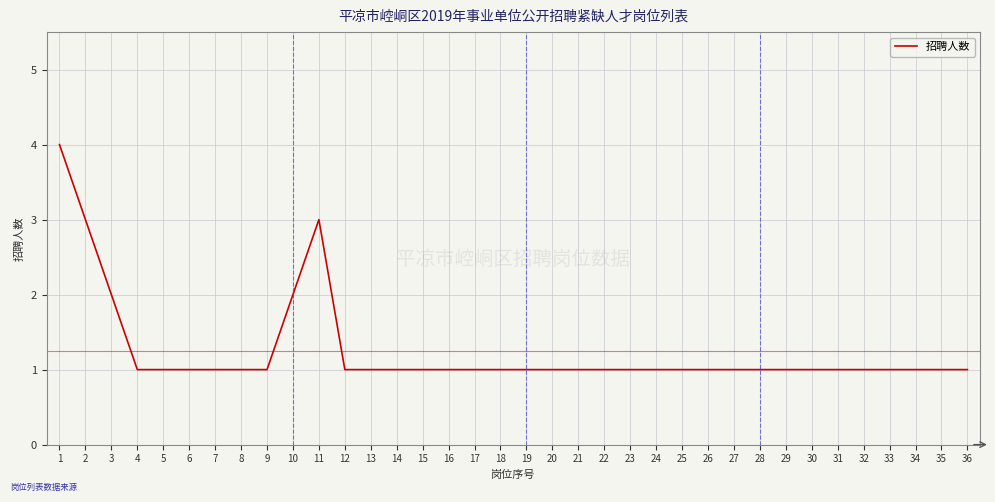

Reading left to right, what are all the values shown in this chart?

4	3	2	1	1	1	1	1	1	2	3	1	1	1	1	1	1	1	1	1	1	1	1	1	1	1	1	1	1	1	1	1	1	1	1	1